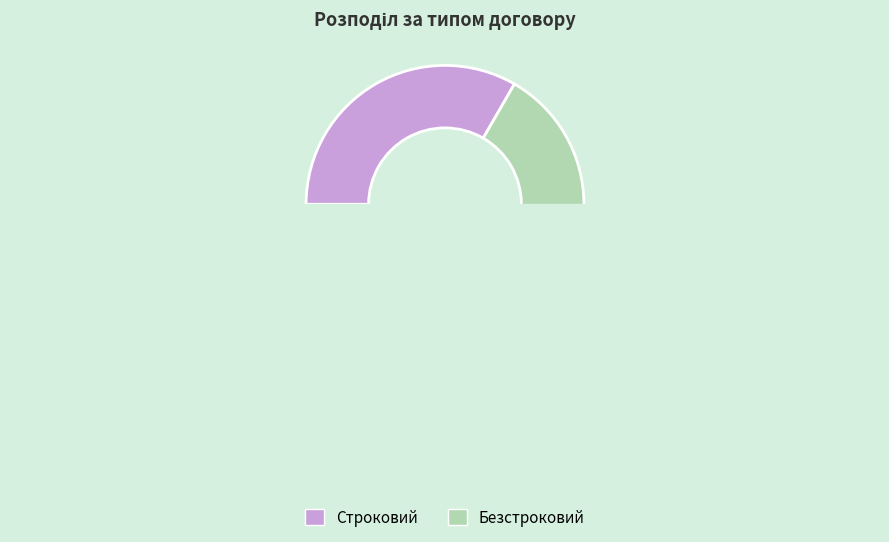

How many slices are in this pie chart?

2